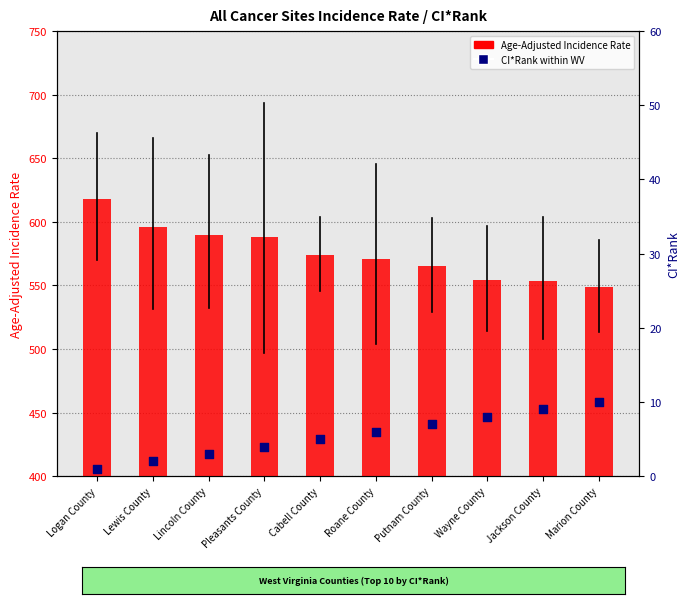

Which series contains the lowest Y value?

CI*Rank (percentile rank within state)